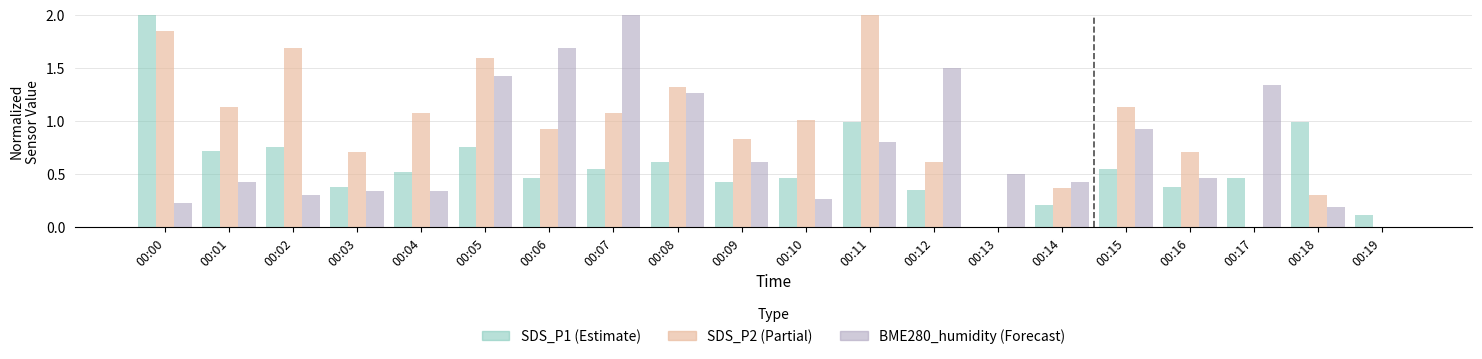

What is the greatest value displayed?

2.0